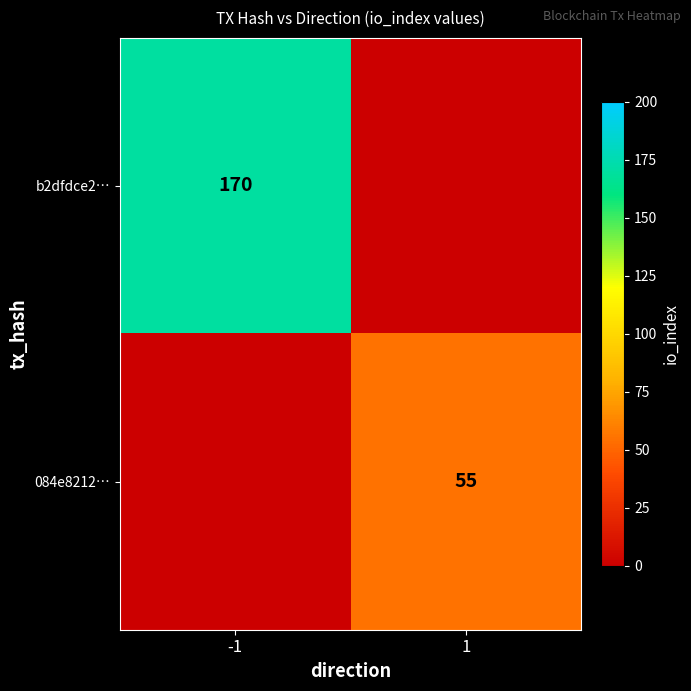

The value of 084e8212… at 1 is 55. True or false?

True